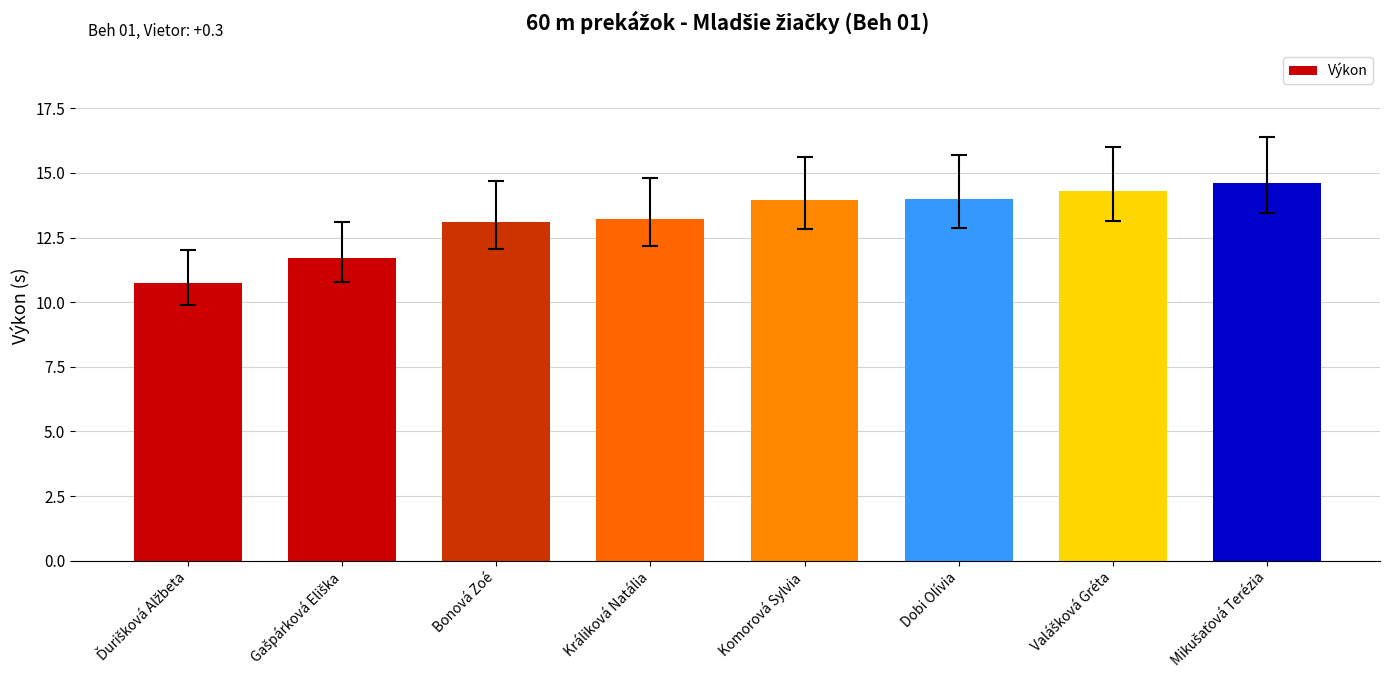

What is the sum of all values?

105.6